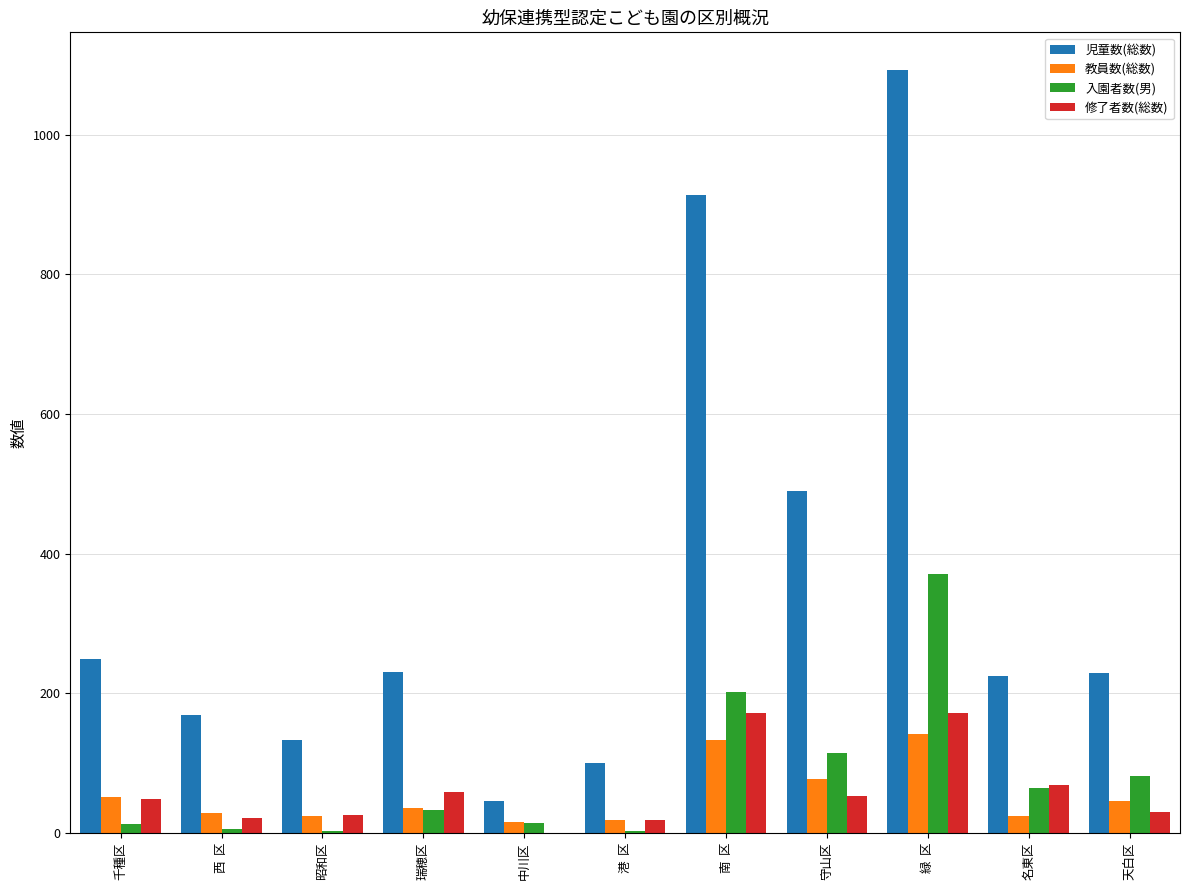

Which series has the largest total across all categories?

児童数(総数)